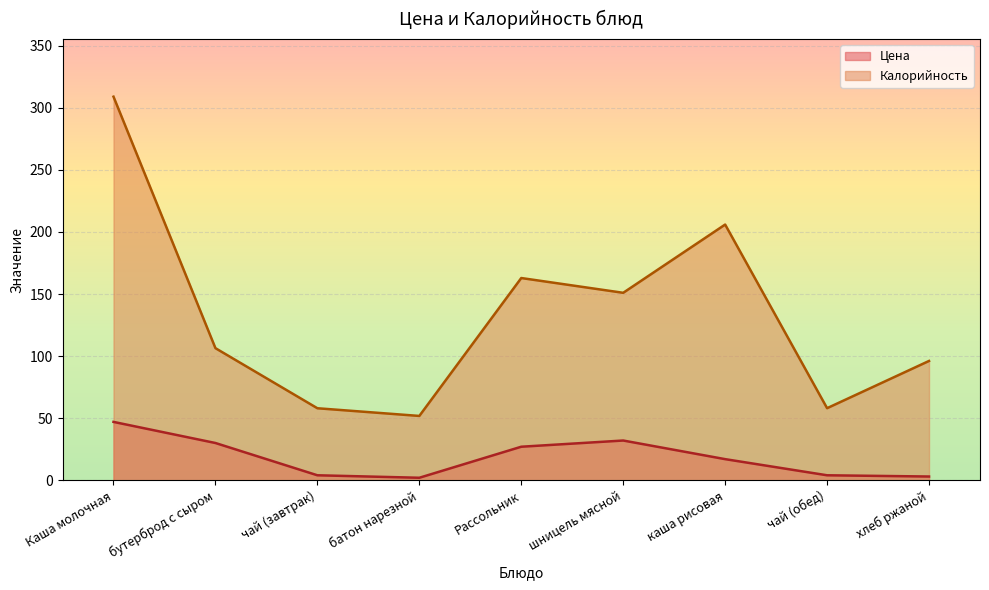

Is the value of Калорийность at хлеб ржаной greater than the value of Цена at бутерброд с сыром?

Yes